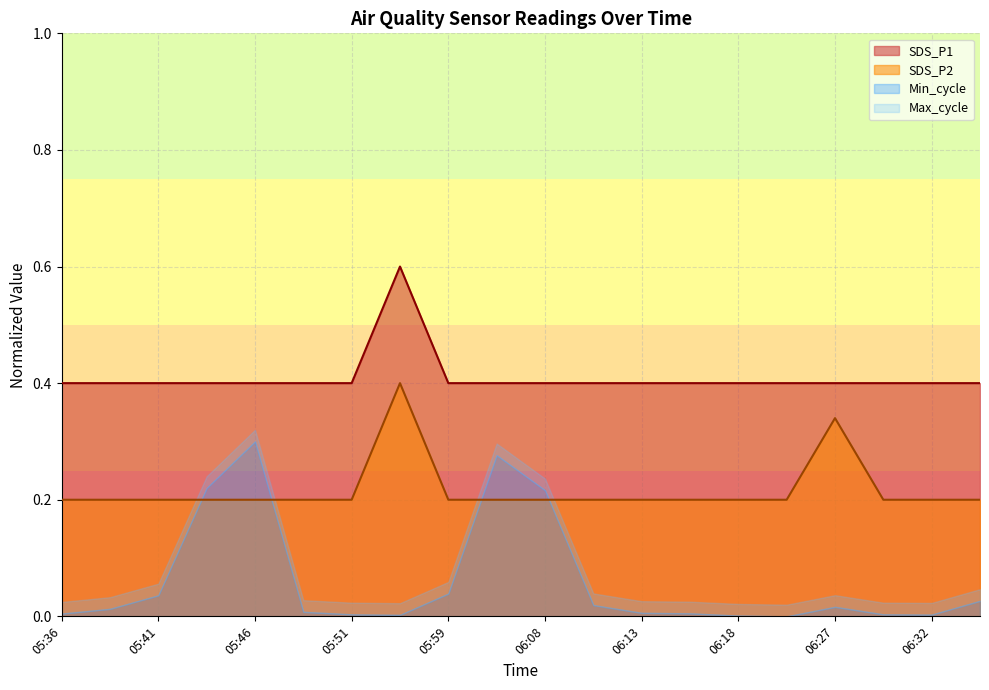

Is the value of SDS_P1 at 06:02 greater than the value of SDS_P2 at 05:59?

Yes